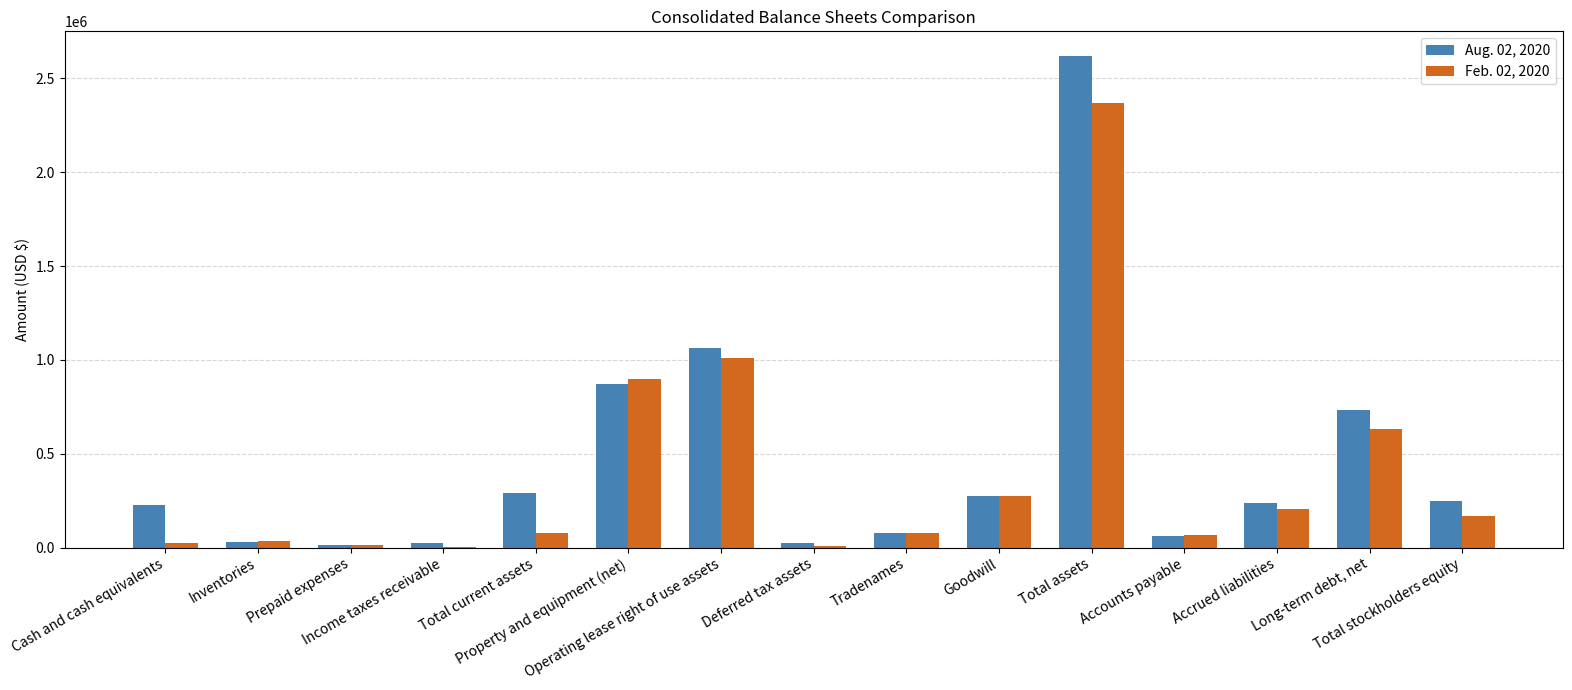

What is the maximum value shown in the chart?

2619967